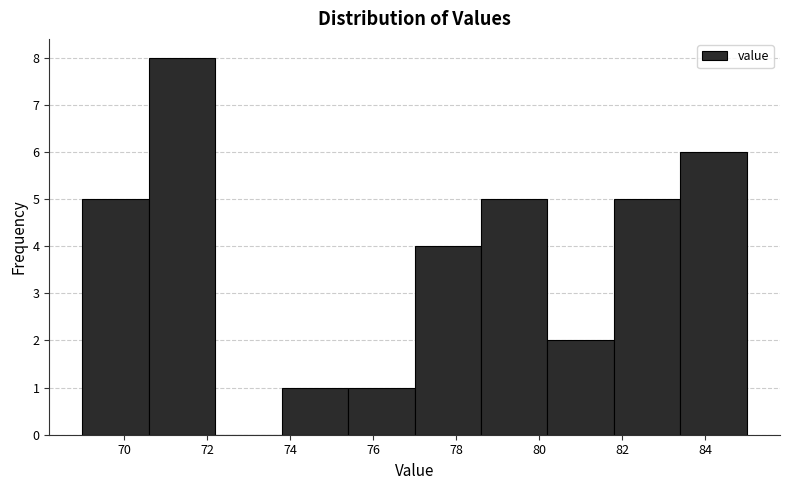

Over which range of the x-axis is the bar tallest?

70.6 to 72.2